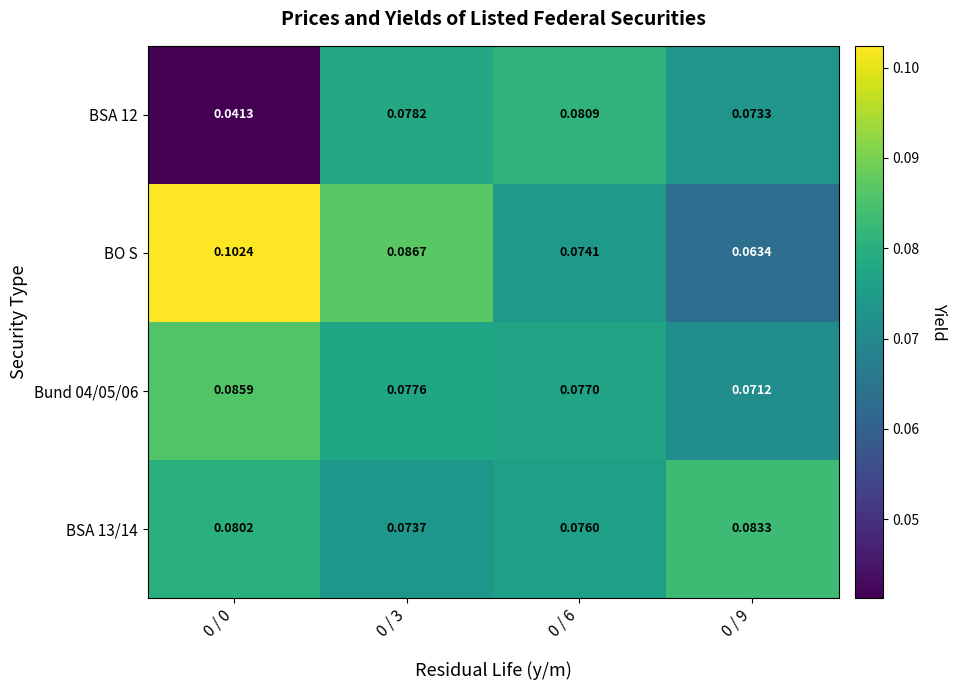

Is the value of BSA 12 at 0 / 6 greater than the value of Bund 04/05/06 at 0 / 0?

No